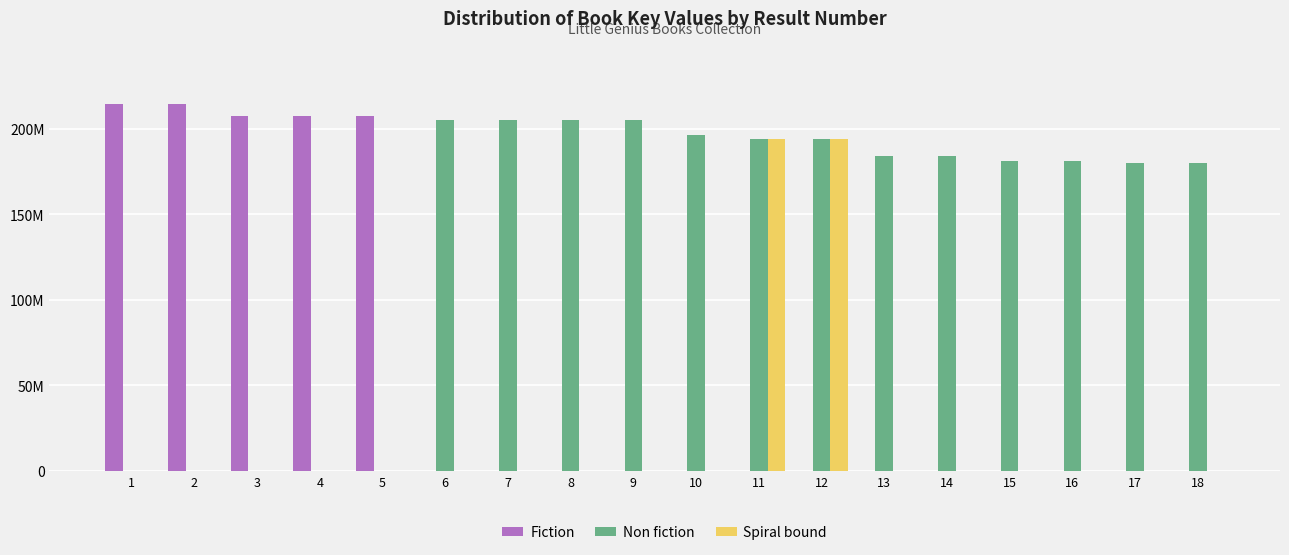

Which series has the largest range (max minus min)?

Fiction